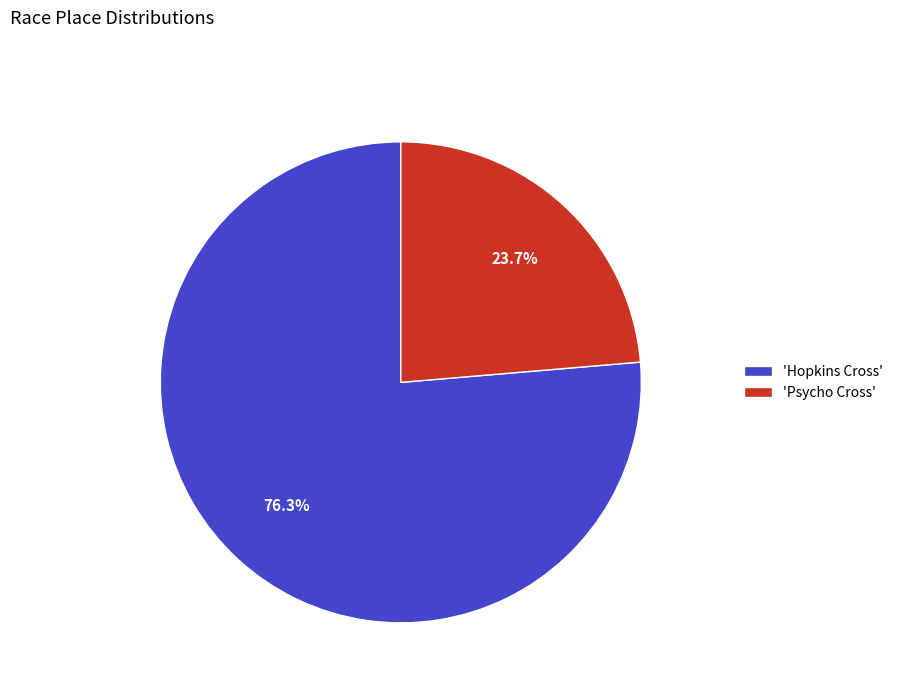

What is the smallest slice in the pie chart?

'Psycho Cross'